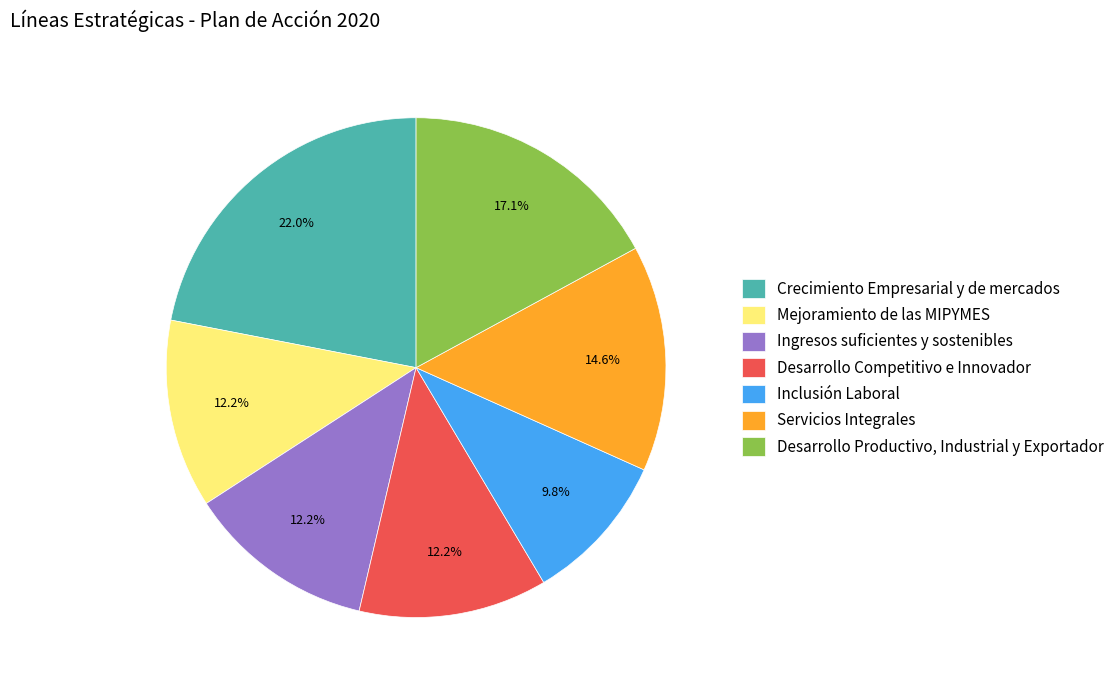

Between Servicios Integrales and Ingresos suficientes y sostenibles, which is larger?

Servicios Integrales